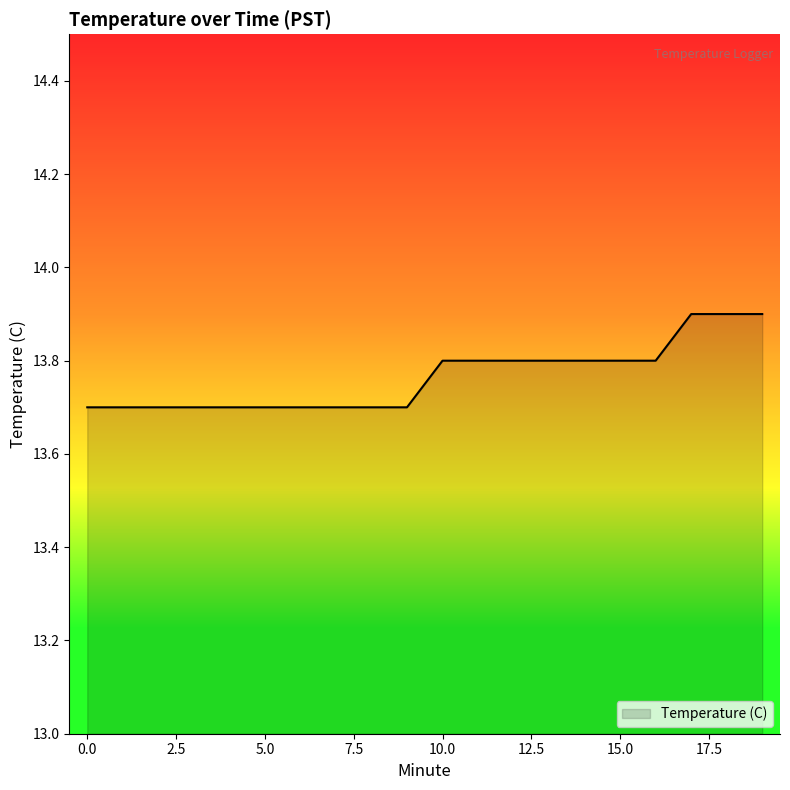

What is the minimum value shown in the chart?

13.7